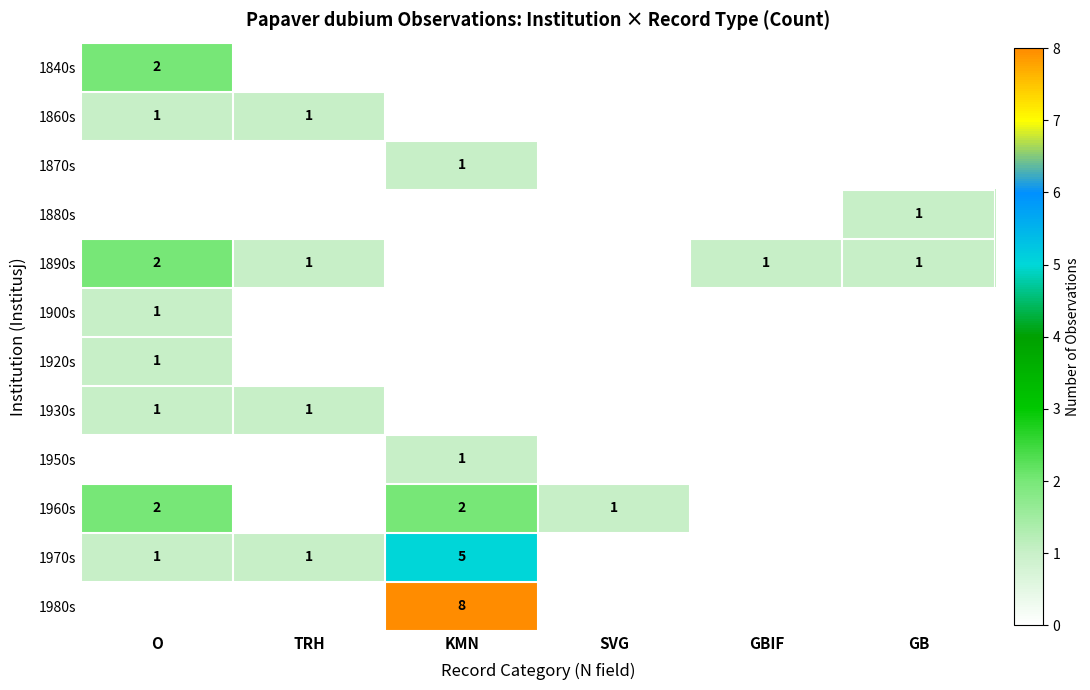

True or false: 1970s has a value of 8 at KMN.

False